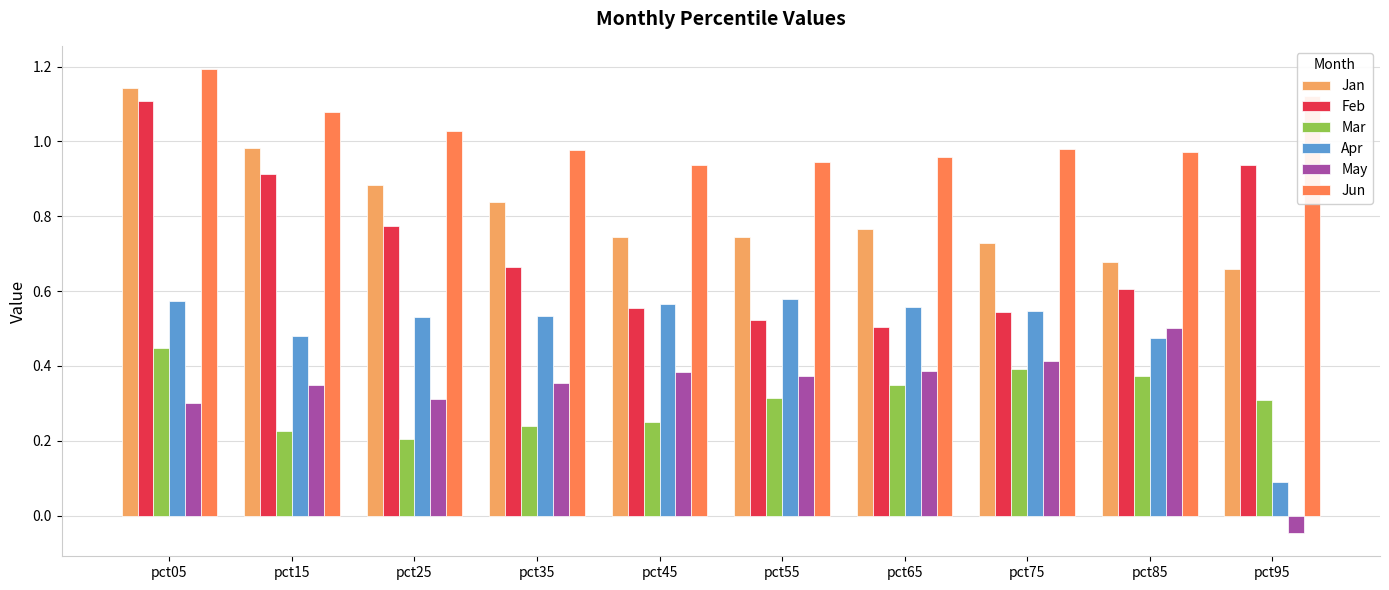

Between pct25 and pct95, which series saw the biggest shift?

Apr